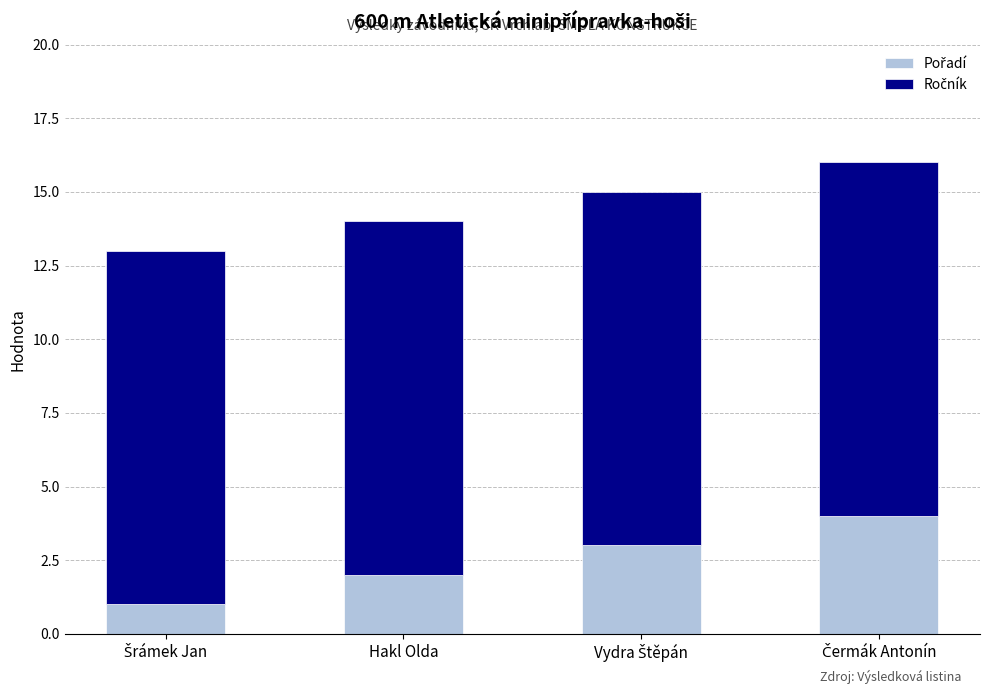

What is the total value across all series at Hakl Olda?

14